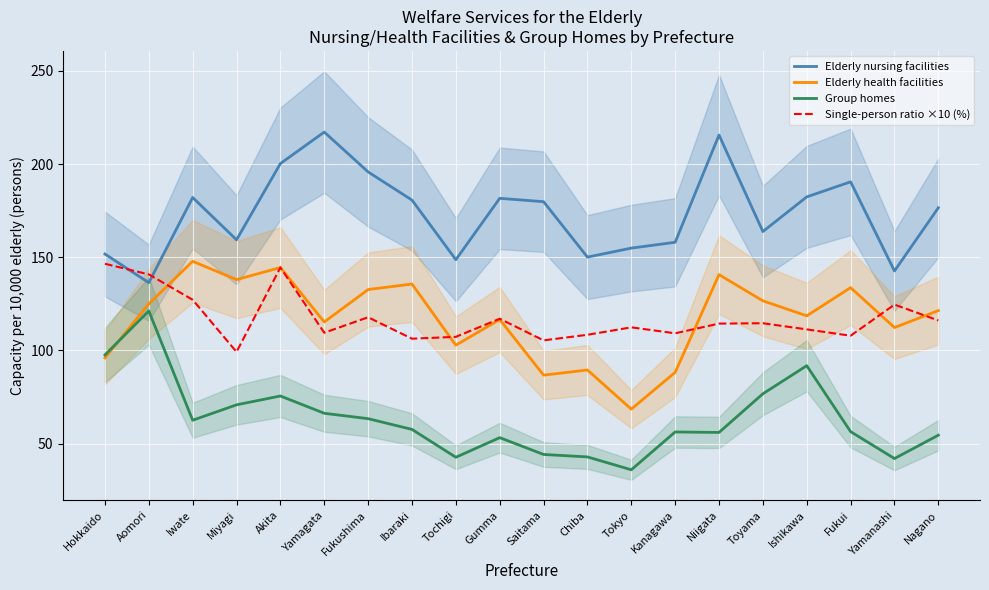

Reading right to left, list all the values displayed in this chart.

Elderly nursing facilities: Nagano=176.5	Yamanashi=142.6	Fukui=190.5	Ishikawa=182.4	Toyama=163.8	Niigata=215.6	Kanagawa=158.0	Tokyo=154.9	Chiba=150.1	Saitama=179.8	Gumma=181.6	Tochigi=148.7	Ibaraki=180.7	Fukushima=195.8	Yamagata=217.2	Akita=200.3	Miyagi=159.3	Iwate=182.1	Aomori=136.3	Hokkaido=151.7
Elderly health facilities: Nagano=121.4	Yamanashi=112.3	Fukui=133.7	Ishikawa=118.6	Toyama=126.6	Niigata=140.7	Kanagawa=88.2	Tokyo=68.5	Chiba=89.5	Saitama=86.8	Gumma=116.6	Tochigi=102.8	Ibaraki=135.6	Fukushima=132.7	Yamagata=115.3	Akita=144.5	Miyagi=138.0	Iwate=147.8	Aomori=125.0	Hokkaido=96.0
Group homes: Nagano=54.5	Yamanashi=42.0	Fukui=56.4	Ishikawa=91.8	Toyama=76.7	Niigata=56.0	Kanagawa=56.3	Tokyo=36.0	Chiba=42.9	Saitama=44.2	Gumma=53.2	Tochigi=42.7	Ibaraki=57.6	Fukushima=63.4	Yamagata=66.3	Akita=75.6	Miyagi=70.8	Iwate=62.5	Aomori=121.2	Hokkaido=97.6
Single-person ratio ×10 (%): Nagano=116.1	Yamanashi=124.6	Fukui=107.9	Ishikawa=111.3	Toyama=114.6	Niigata=114.4	Kanagawa=109.2	Tokyo=112.4	Chiba=108.4	Saitama=105.4	Gumma=117.0	Tochigi=107.3	Ibaraki=106.3	Fukushima=117.8	Yamagata=109.5	Akita=144.5	Miyagi=99.2	Iwate=127.2	Aomori=140.8	Hokkaido=146.5